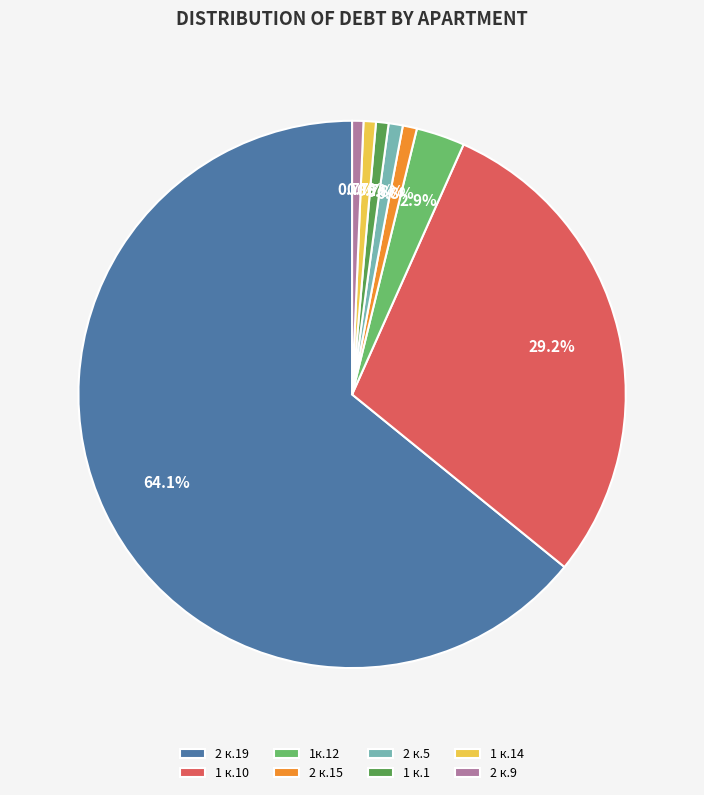

Which category has the biggest portion of the pie?

2 к.19